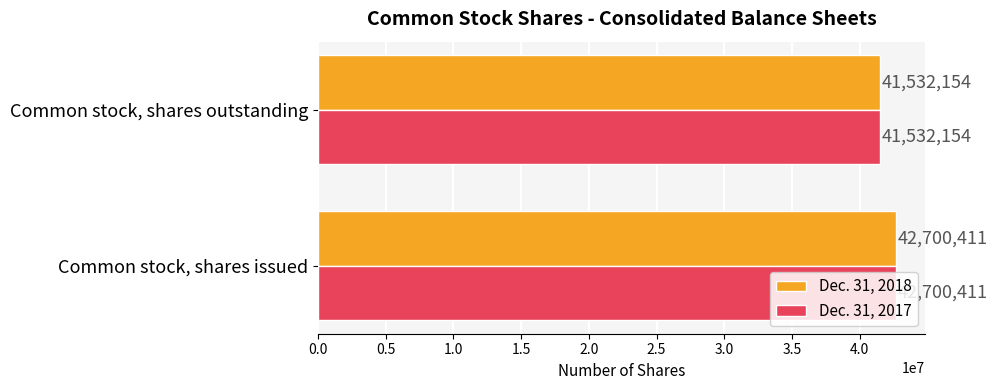

What is the lowest value of the Dec. 31, 2018 series?

41532154